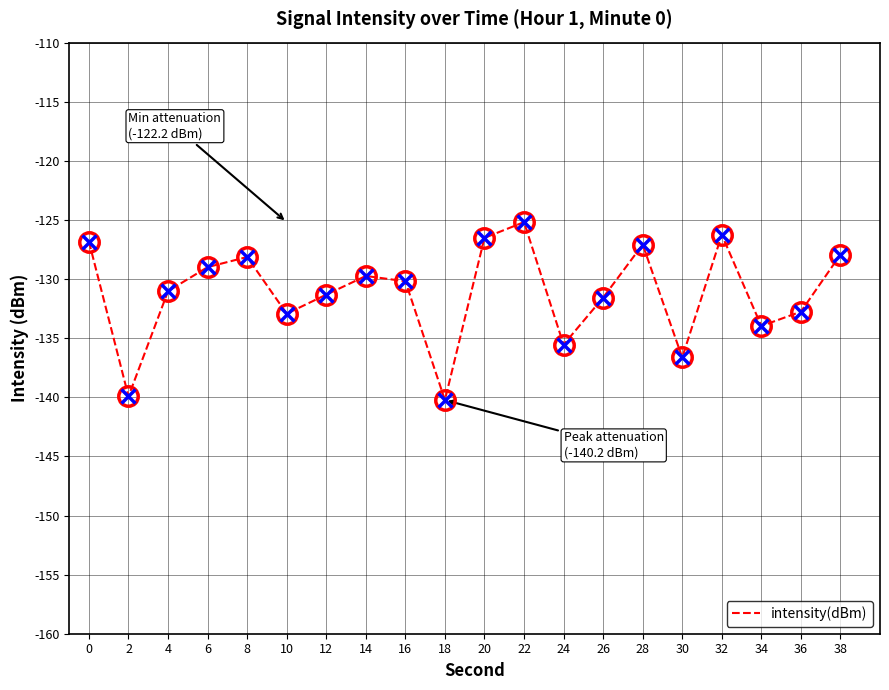

How many lines are shown in the chart?

1